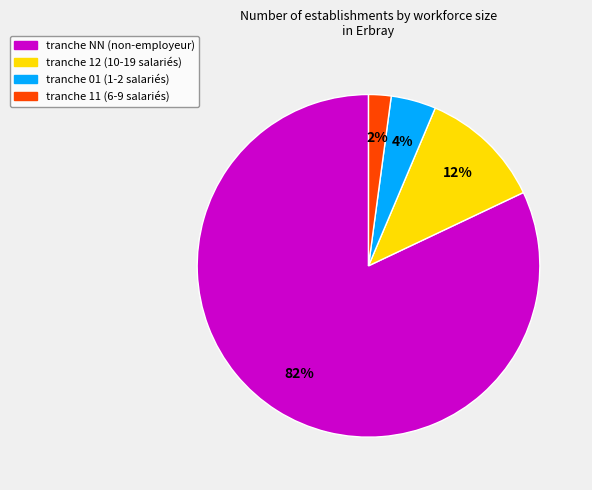

To the nearest percent, what is the average slice percentage?

25%